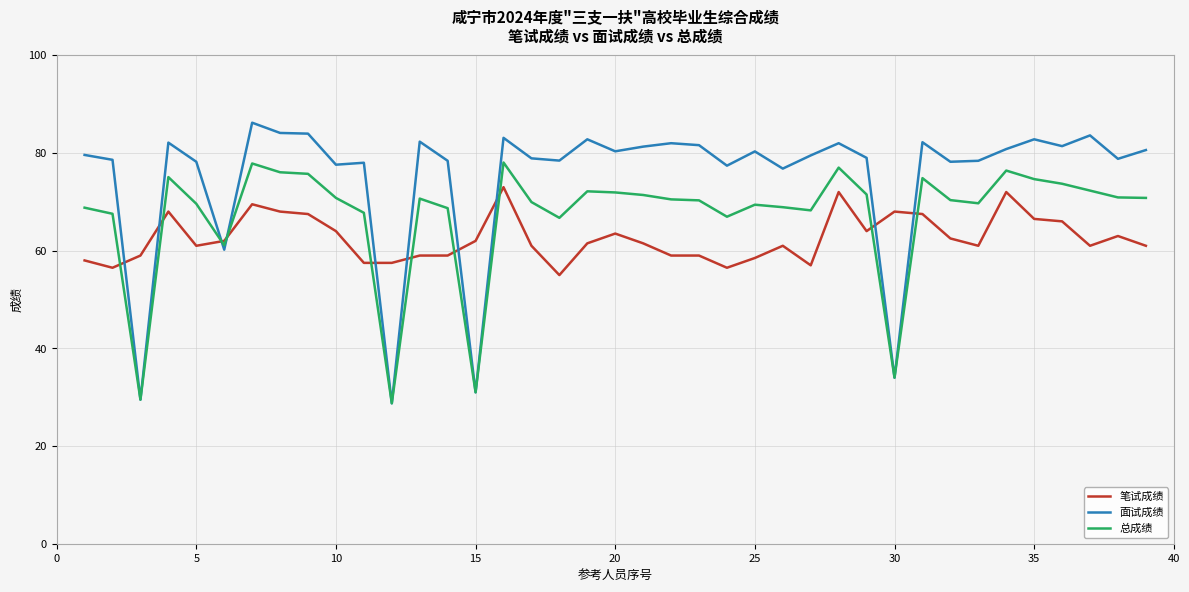

Which series has the widest spread of values?

面试成绩